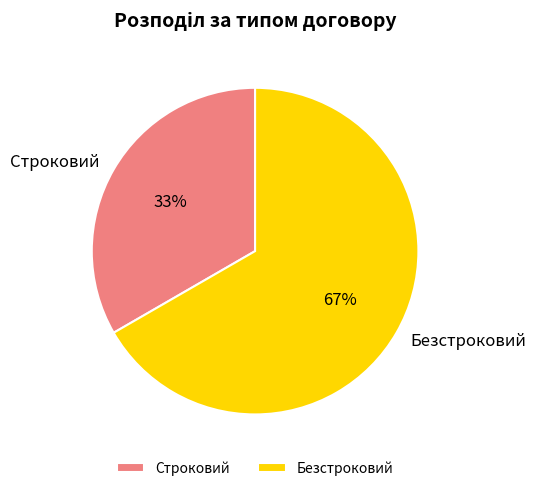

Which category has the biggest portion of the pie?

Безстроковий